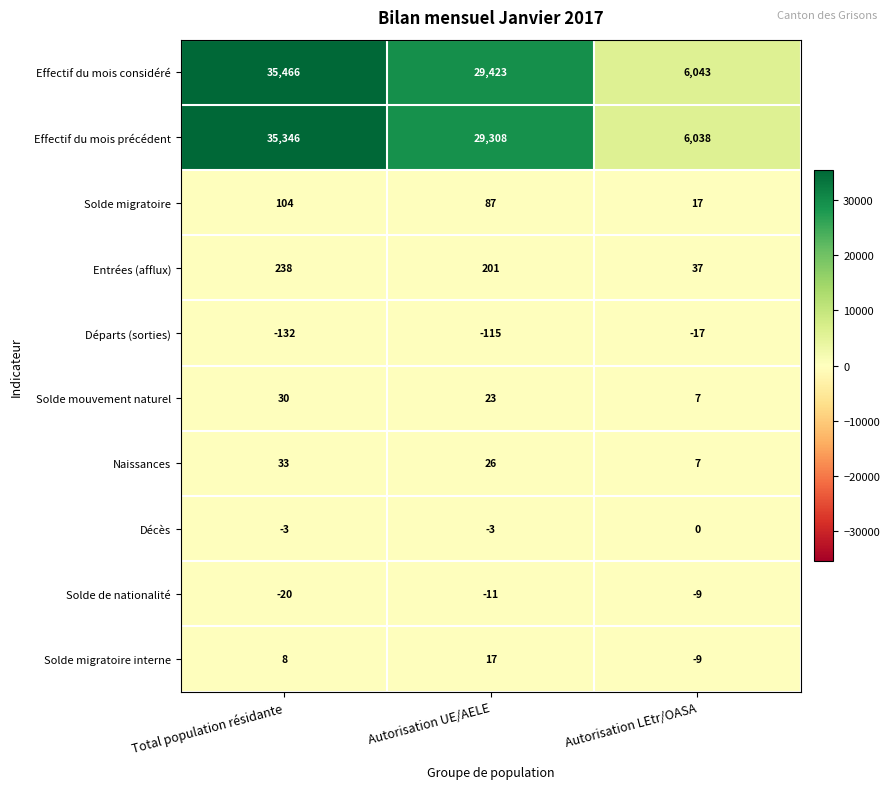

Which series changed the most between Autorisation UE/AELE and Autorisation LEtr/OASA?

Effectif du mois considéré